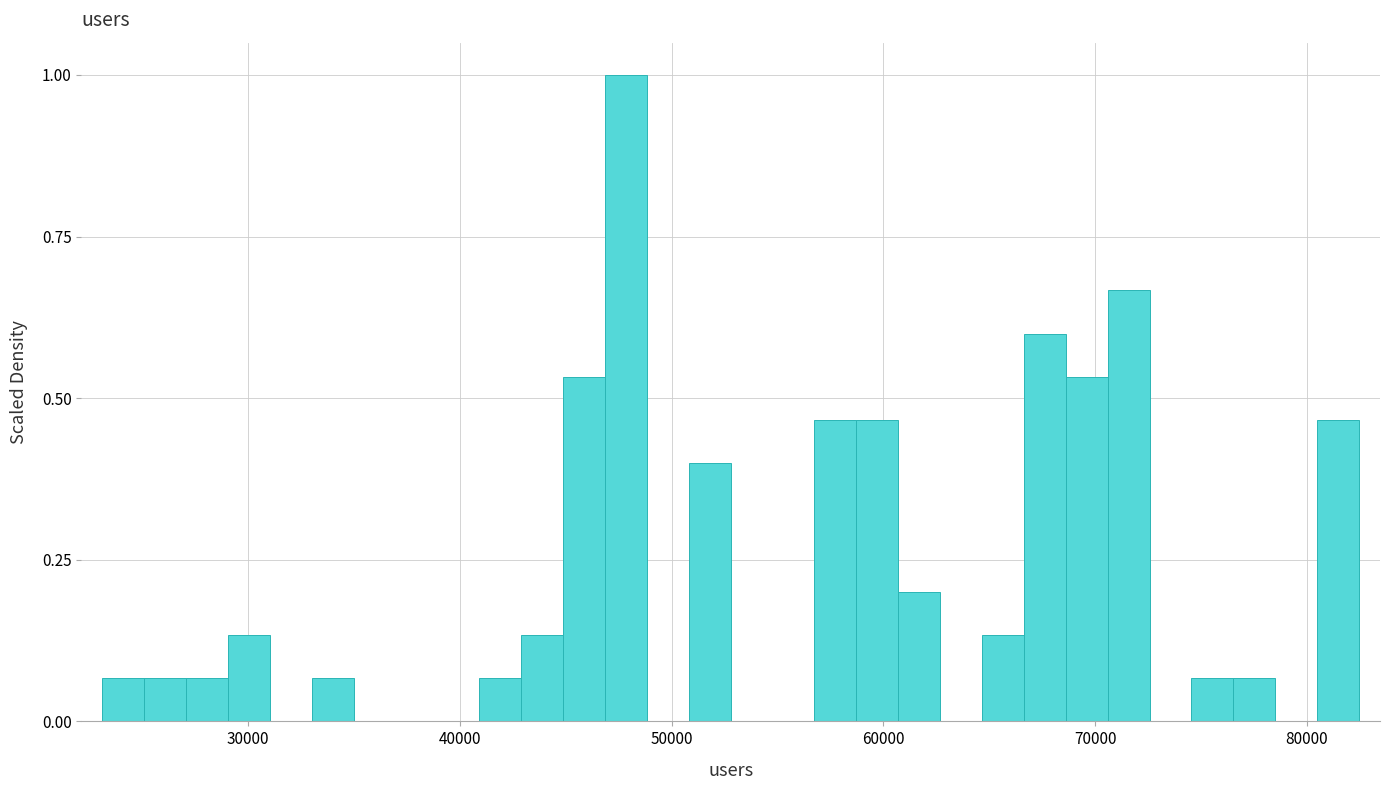

Read against the x-axis, roughly where is the centre of the tallest bar?

48000